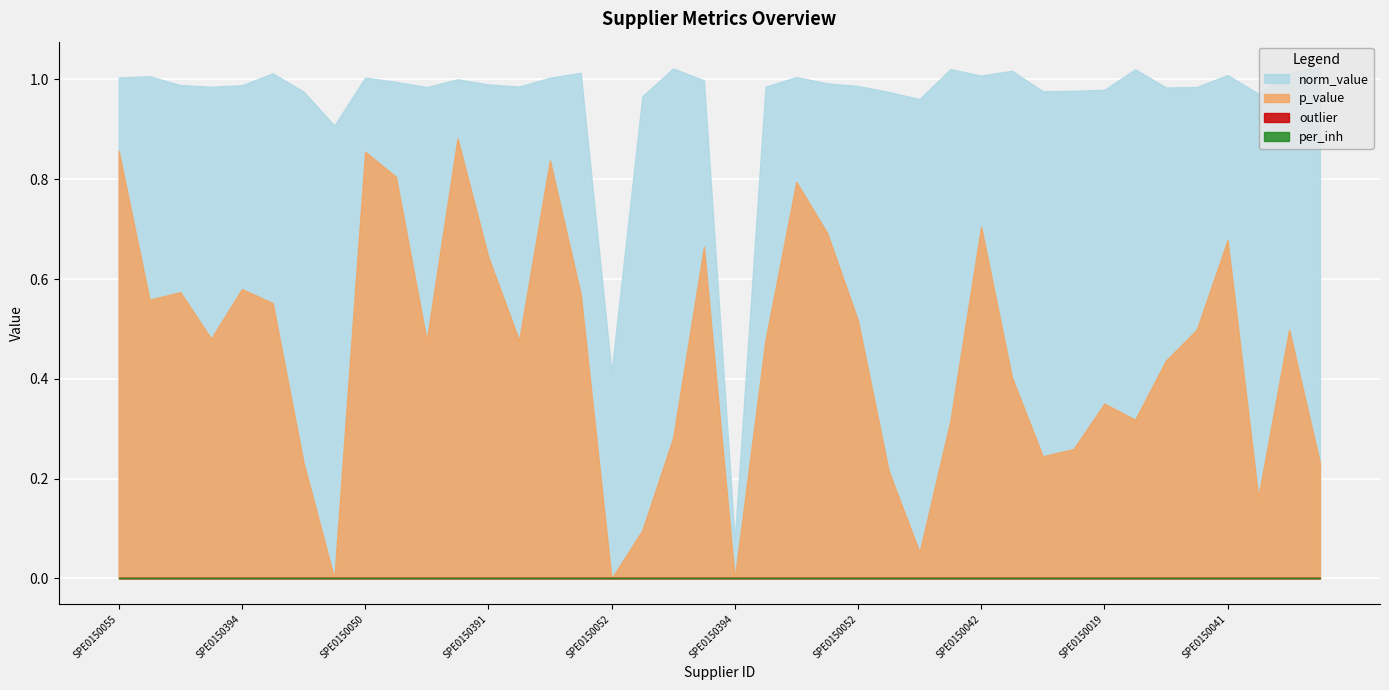

True or false: outlier and per_inh cross at least once.

False